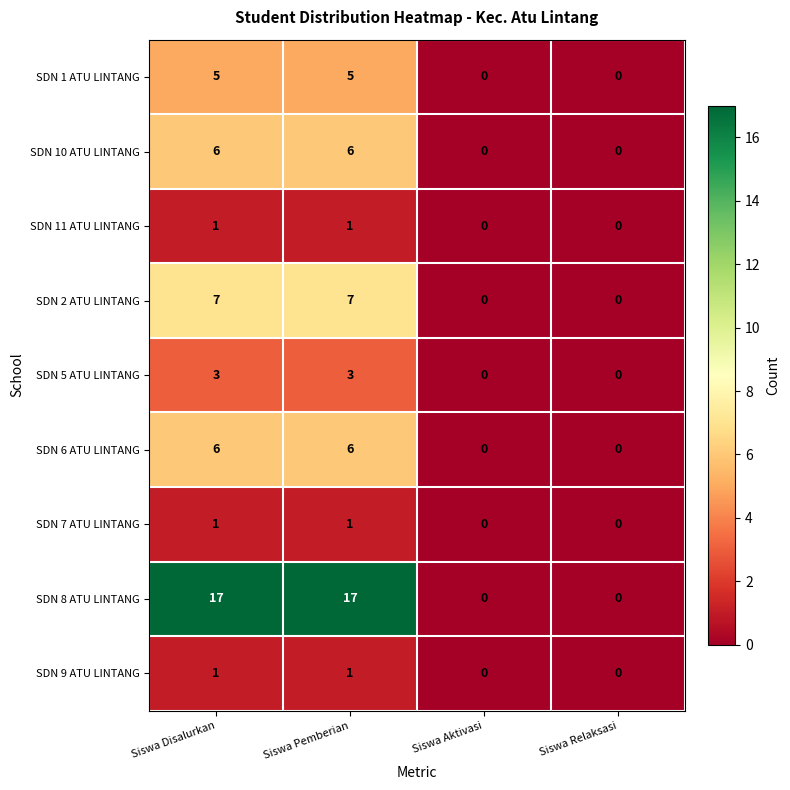

True or false: SDN 7 ATU LINTANG has a value of 1 at Siswa Disalurkan.

True